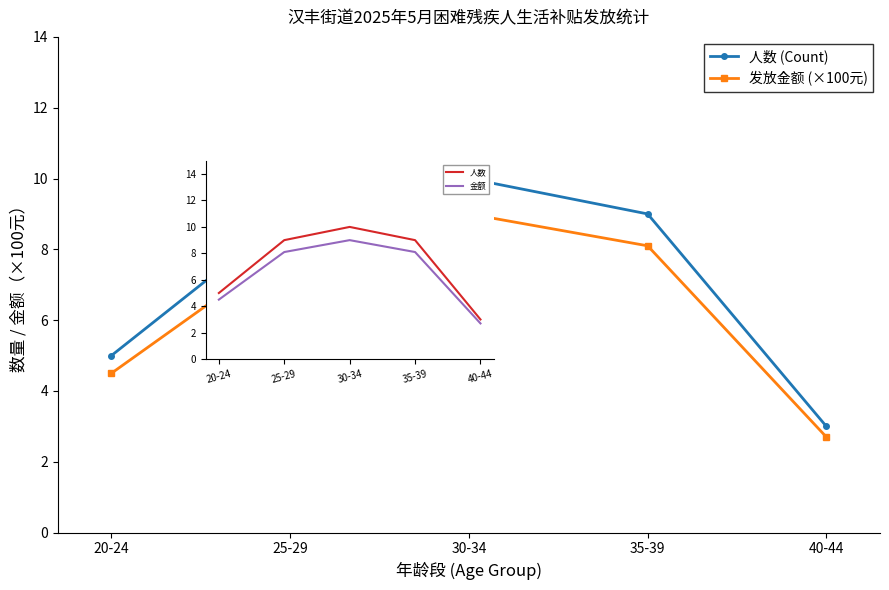

Between 30-34 and 35-39, which series saw the biggest shift?

人数 (Count)